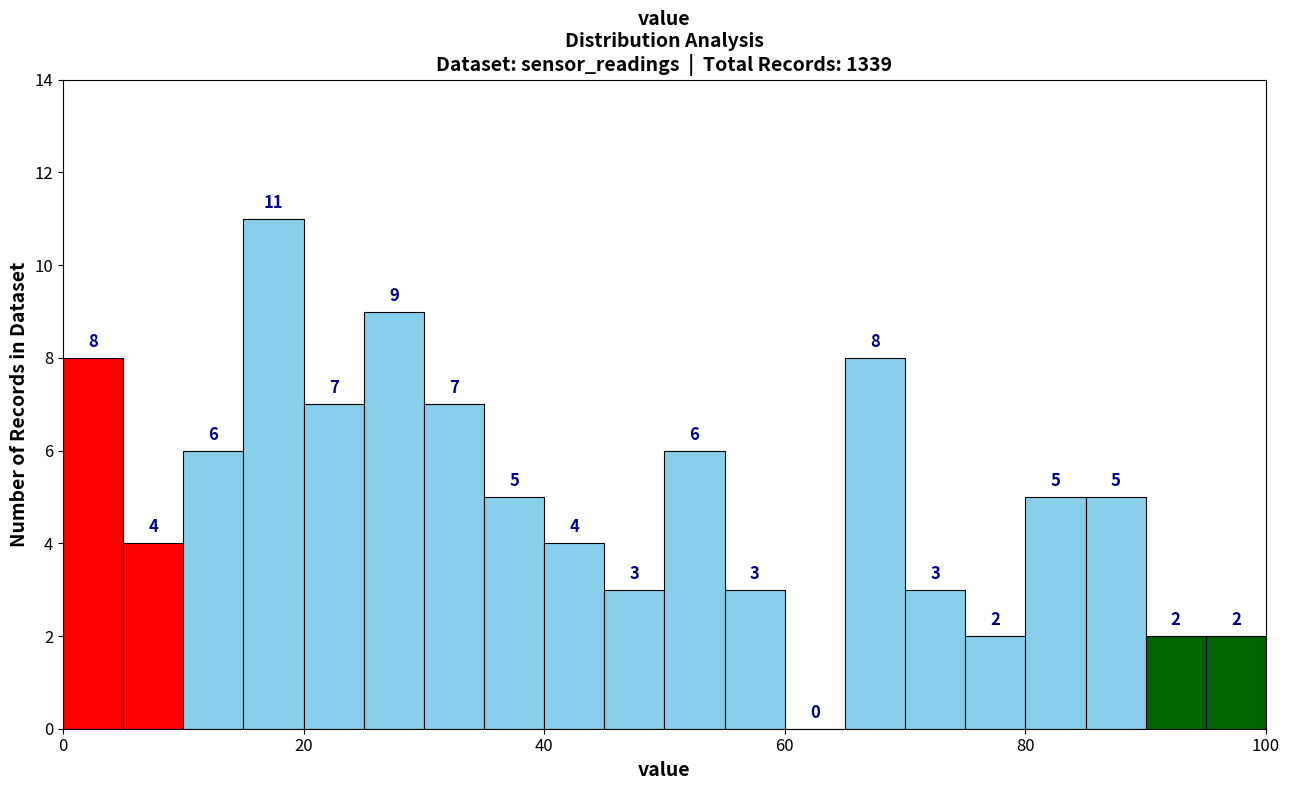

Around what value on the x-axis is the tallest bar? Give the approximate position of its centre, as read against the axis.

18